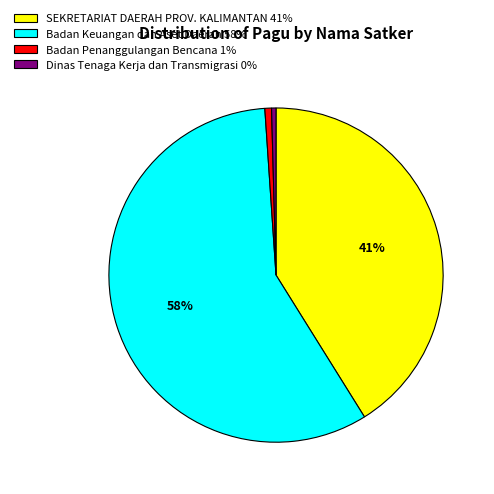

How many slices are in this pie chart?

4